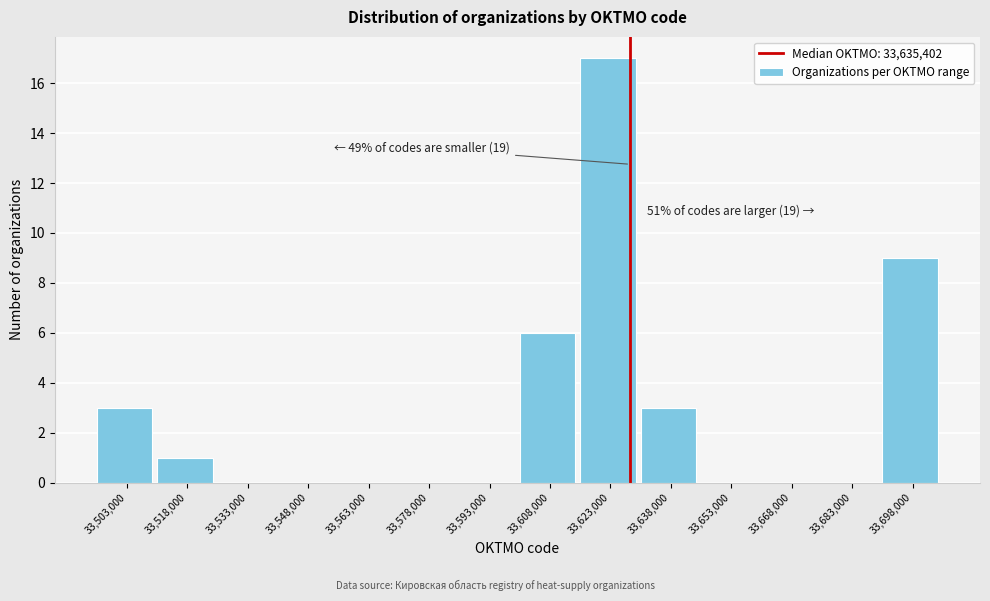

Reading right to left, extract all data points from this chart.

33,698,000=9	33,683,000=0	33,668,000=0	33,653,000=0	33,638,000=3	33,623,000=17	33,608,000=6	33,593,000=0	33,578,000=0	33,563,000=0	33,548,000=0	33,533,000=0	33,518,000=1	33,503,000=3